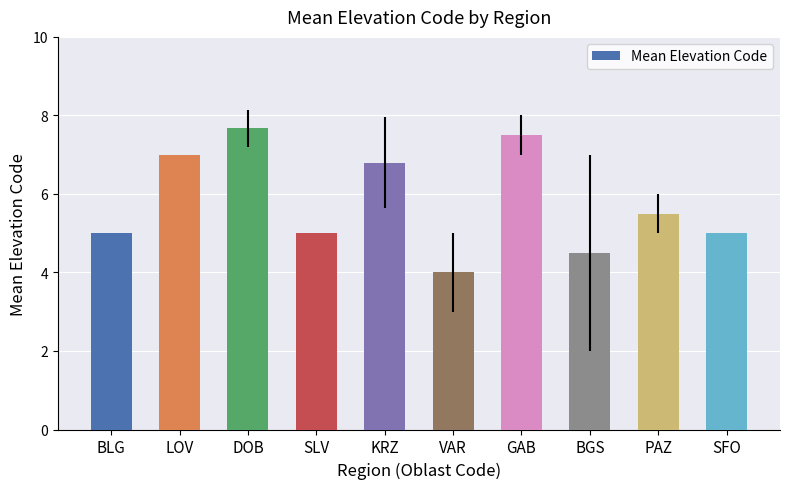

Reading left to right, transcribe all the data shown in this chart.

5.0	7.0	7.7	5.0	6.8	4.0	7.5	4.5	5.5	5.0